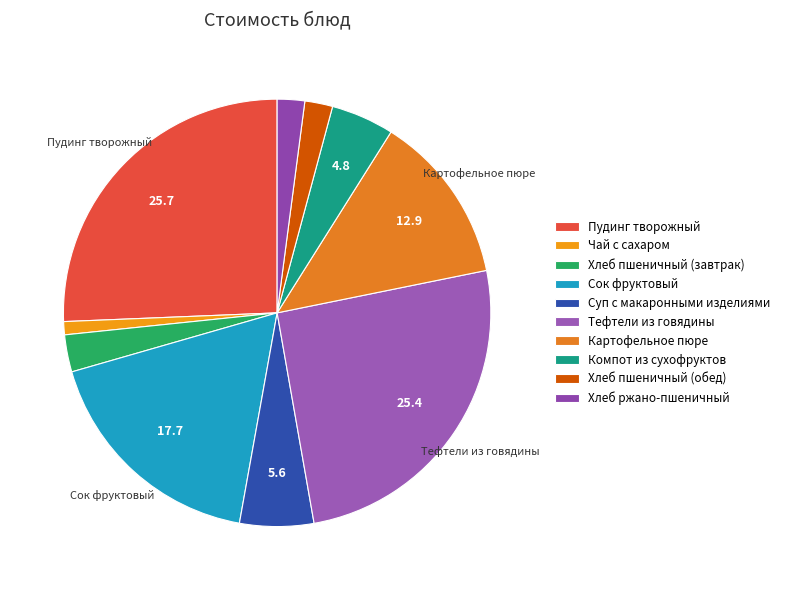

Which category has the smallest portion of the pie?

Чай с сахаром